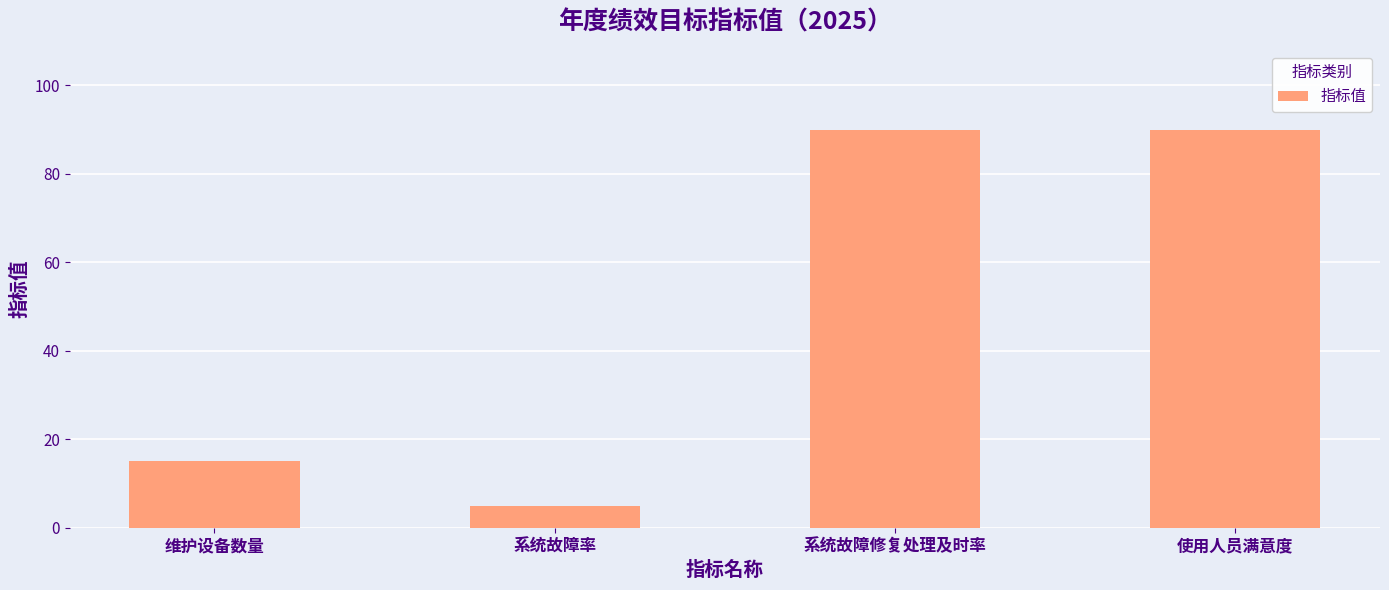

What is the greatest value displayed?

90